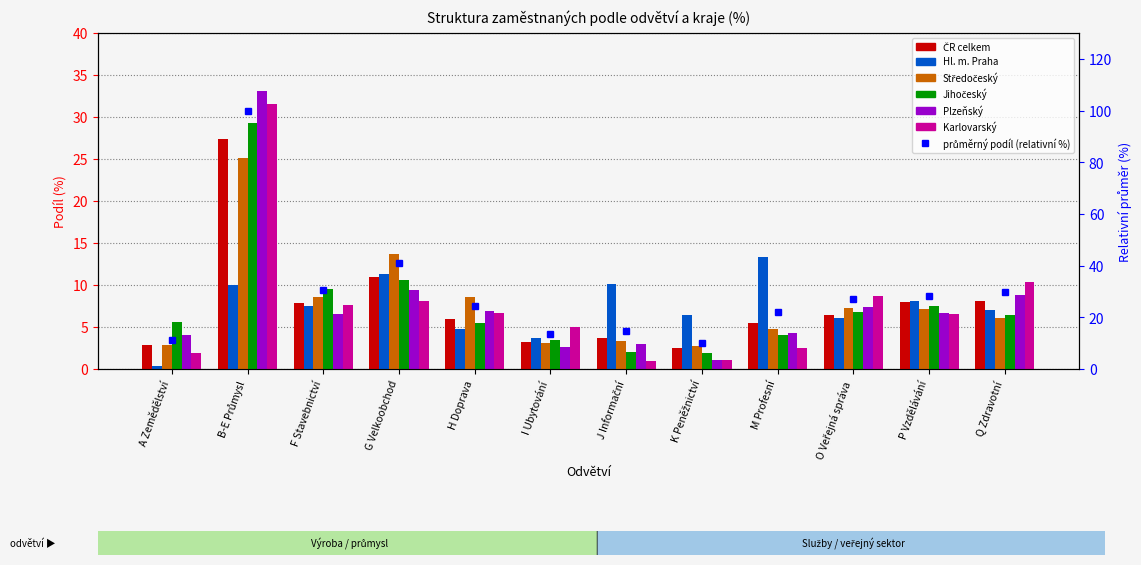

What is the difference between the Karlovarský values at H Doprava and M Profesní?

4.2